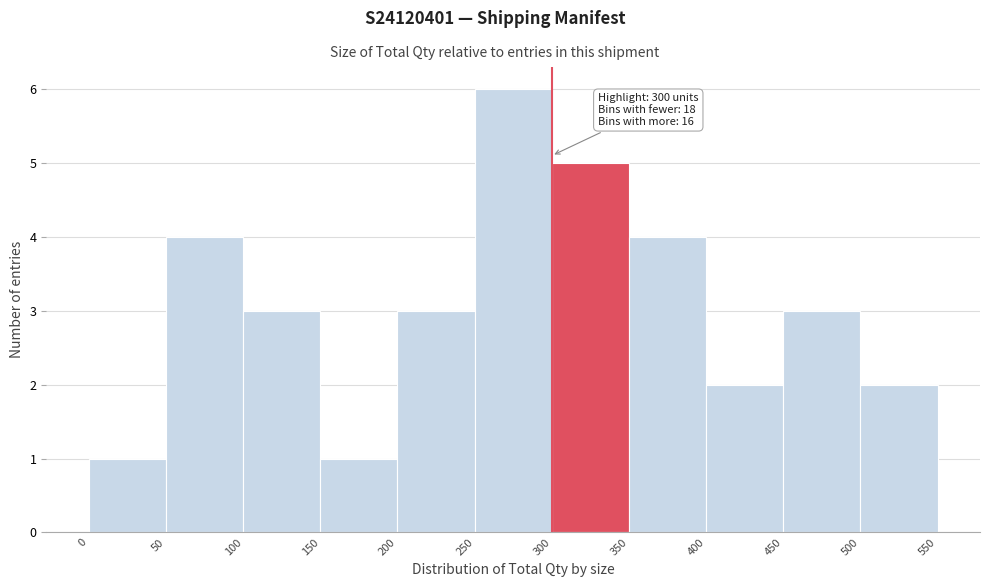

Which range on the x-axis has the tallest bar?

250 to 300